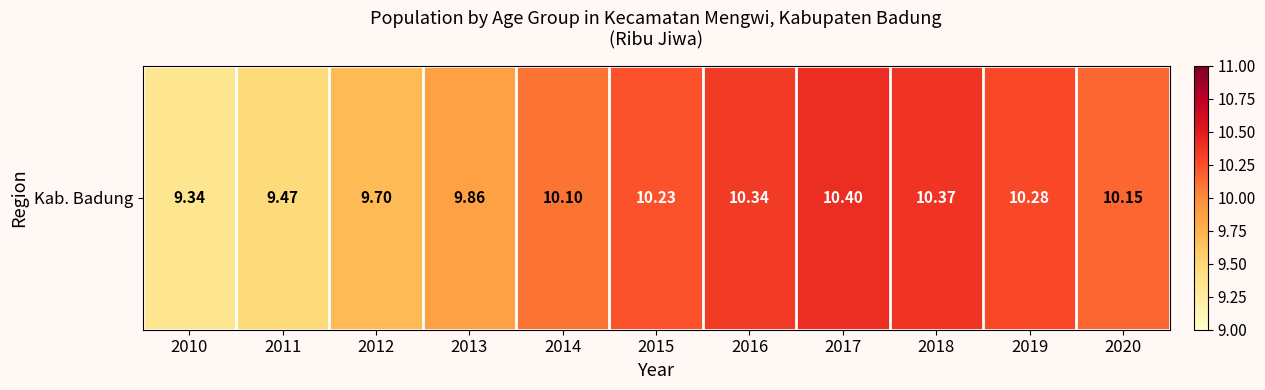

List the labels in order of value, smallest first.

2010, 2011, 2012, 2013, 2014, 2020, 2015, 2019, 2016, 2018, 2017